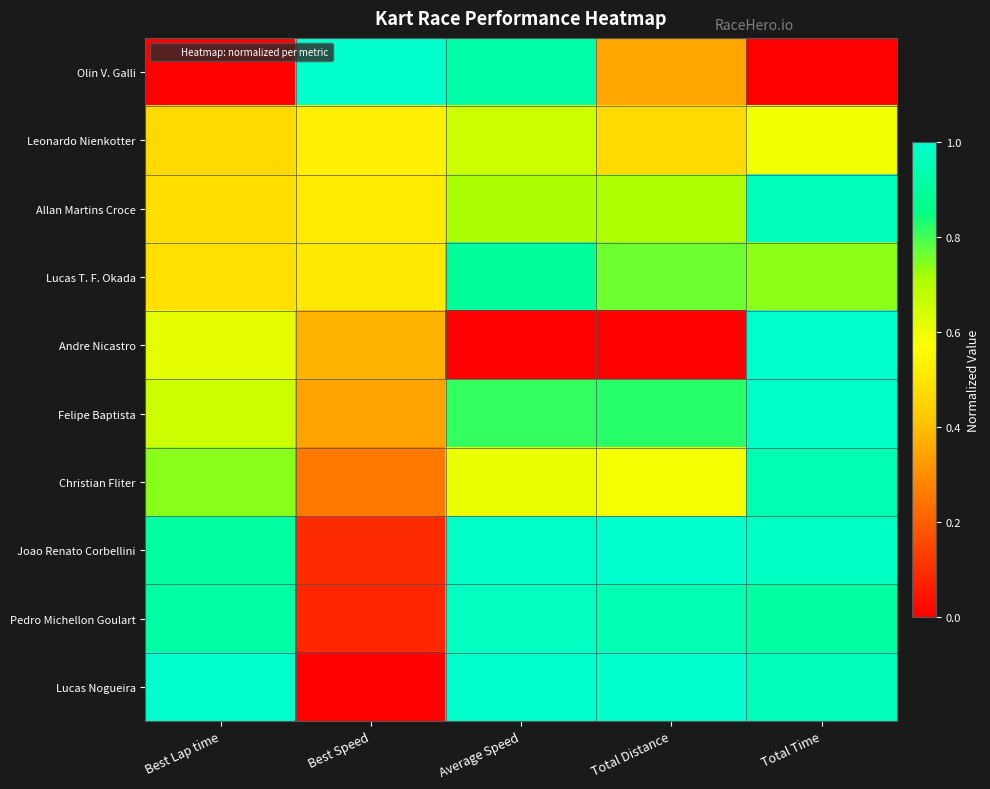

Which has a higher value, Total Distance or Total Time?

Total Distance